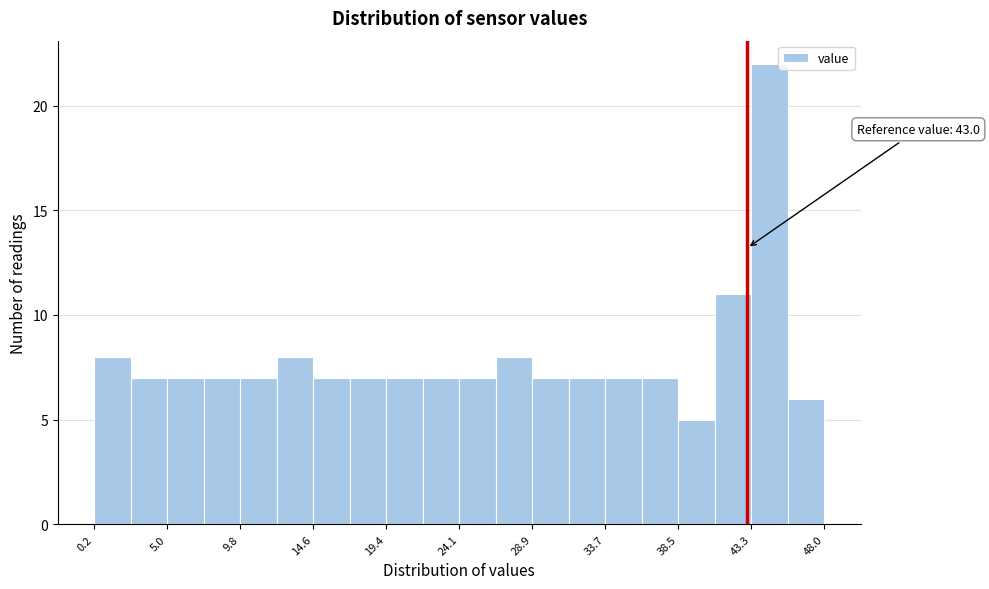

Over which range of the x-axis is the bar tallest?

43.5 to 45.5